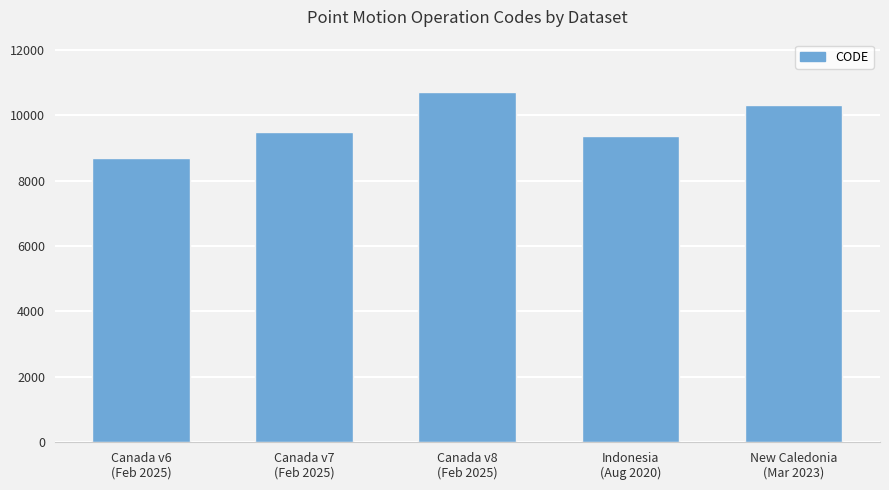

Is it true that the value at Canada v6
(Feb 2025) is 8676?

True